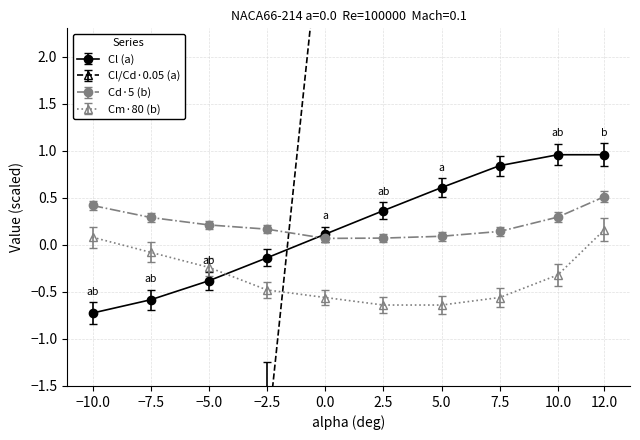

True or false: Cm (b) and Cd (b) intersect in this chart.

False